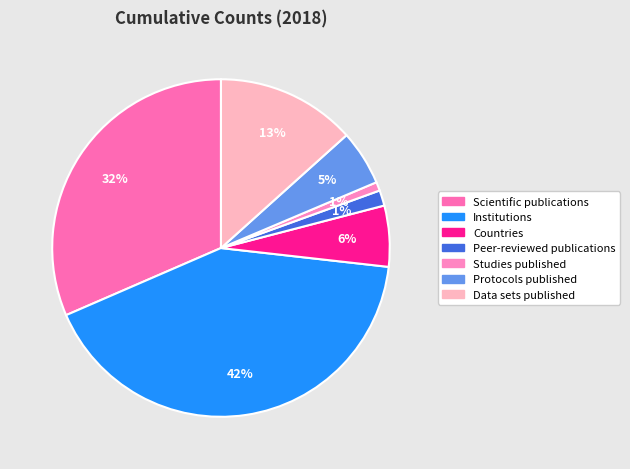

Between Protocols published and Countries, which is larger?

Countries